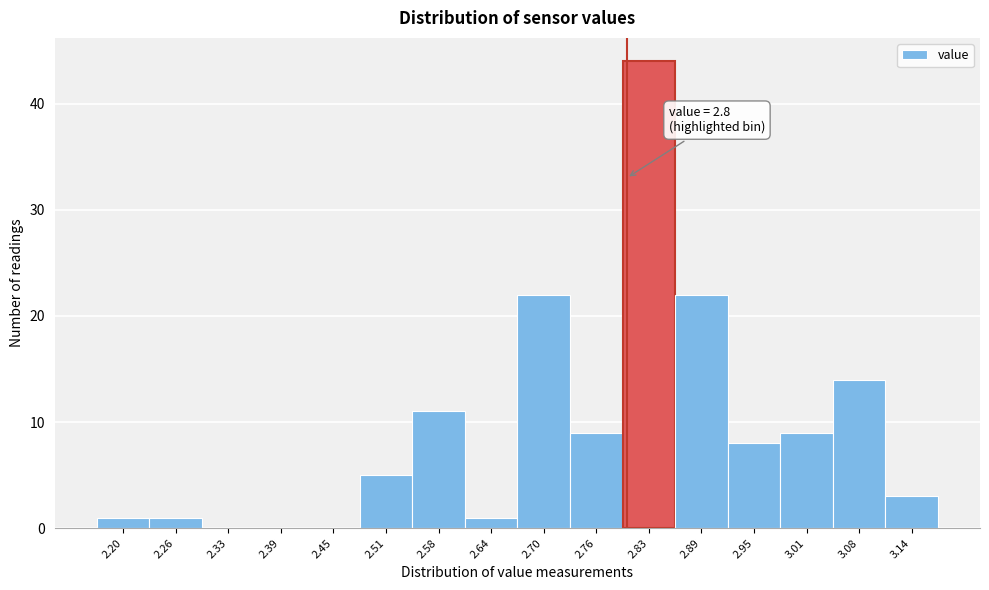

Over which range of the x-axis is the bar tallest?

2.80 to 2.86